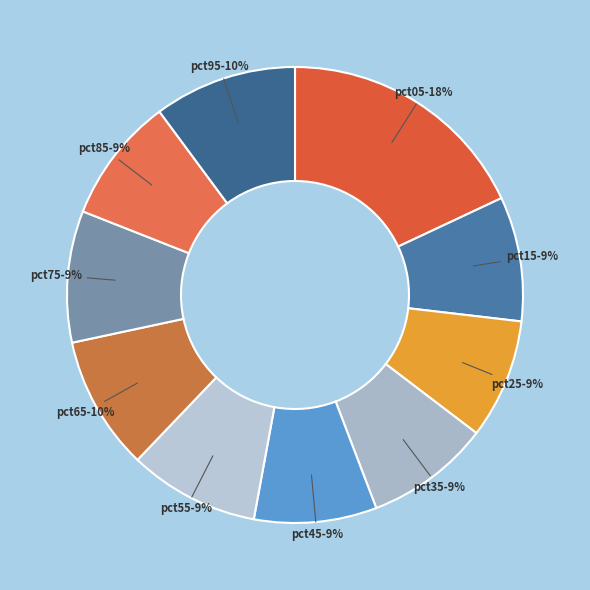

How many slices are in this pie chart?

10